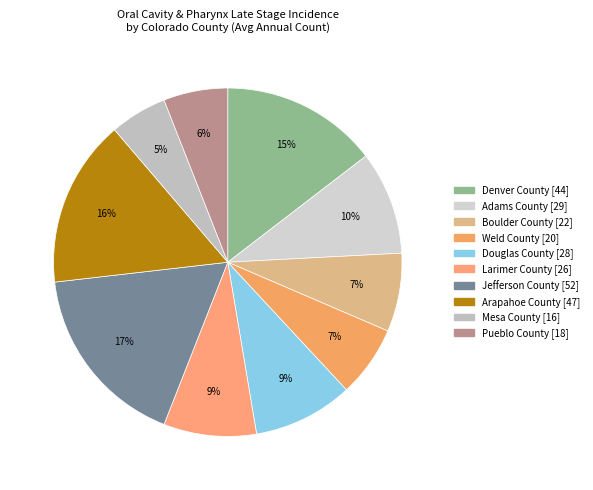

Count the number of slices in the pie.

10